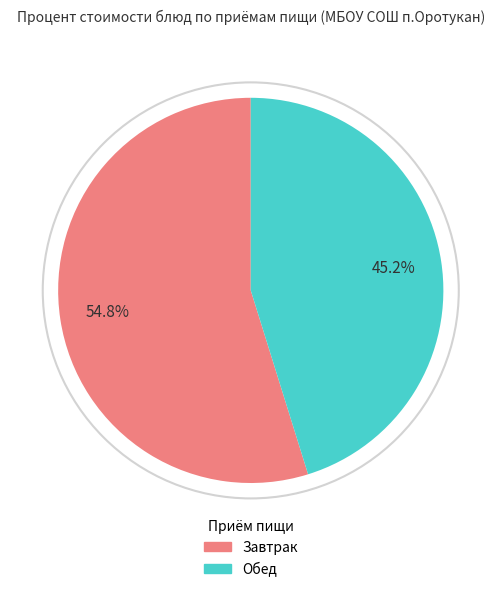

Does any single category account for the majority?

Yes